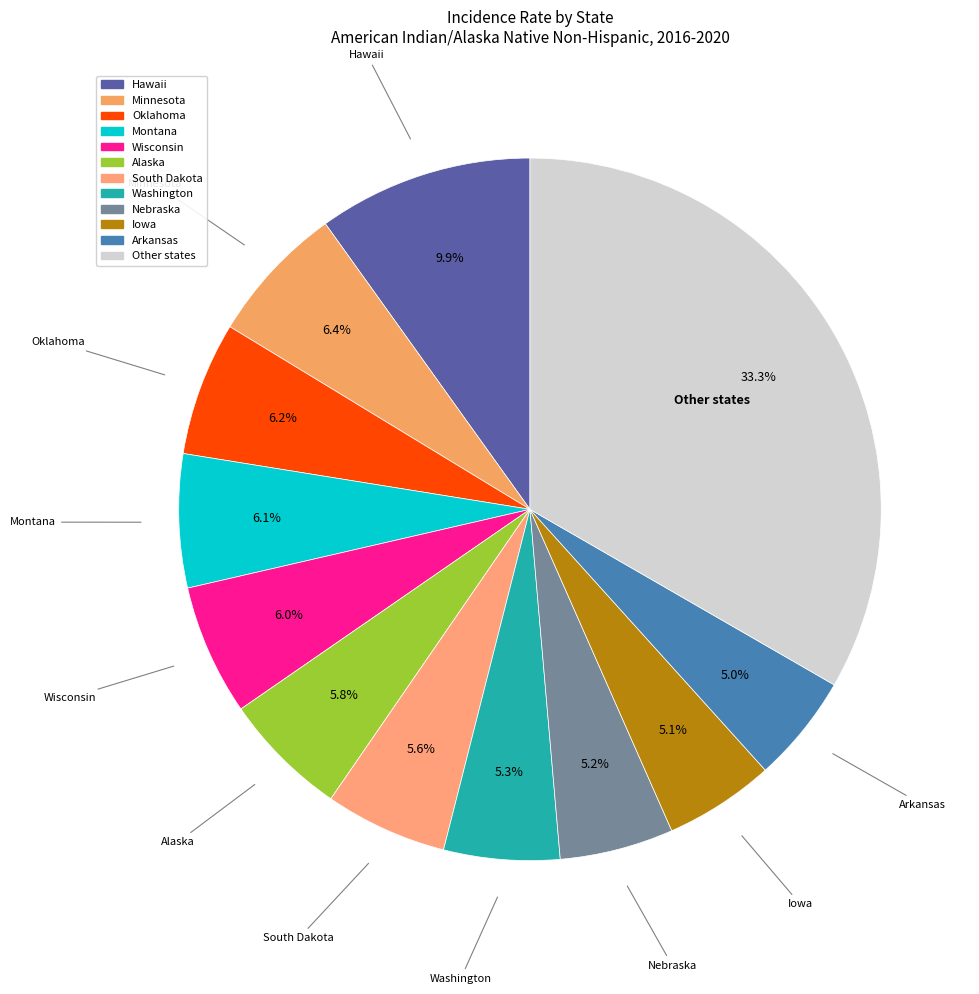

Which slice is the largest?

Other states